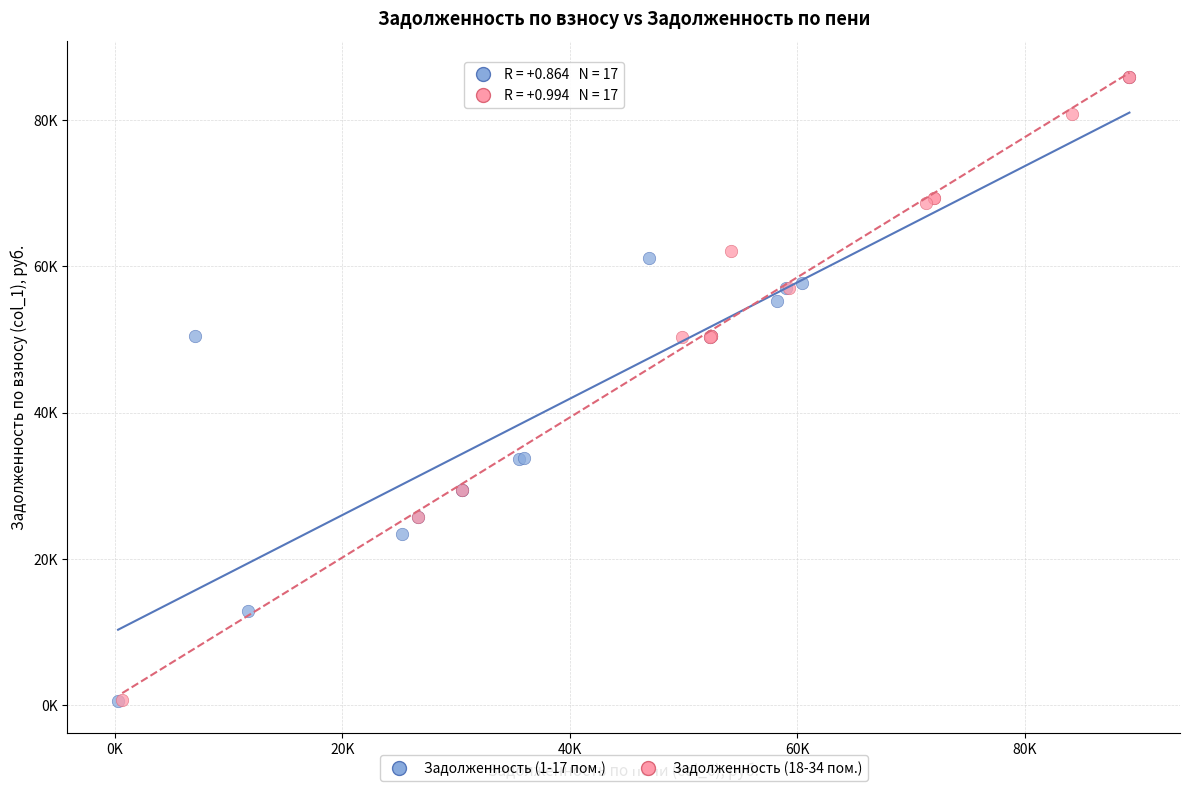

What are all the series names shown in the legend?

Задолженность (1-17 пом.), Задолженность (18-34 пом.)